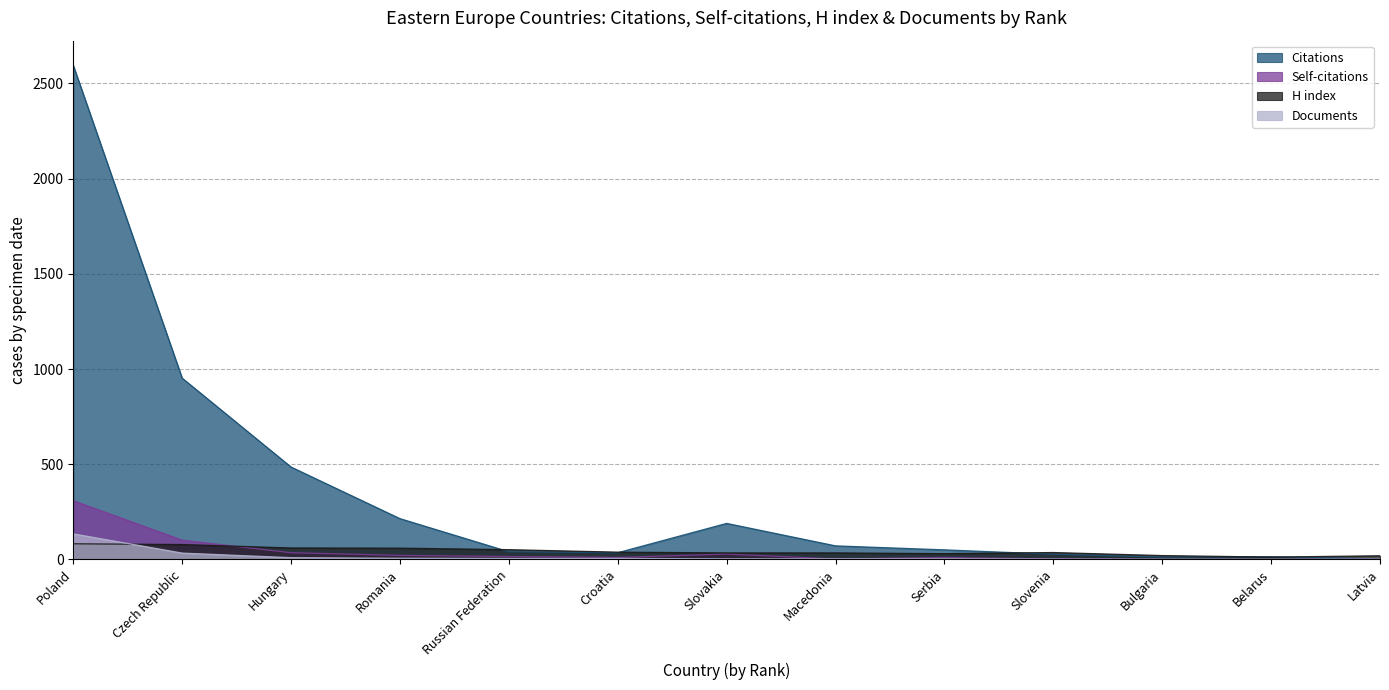

Which series has the largest range (max minus min)?

Citations